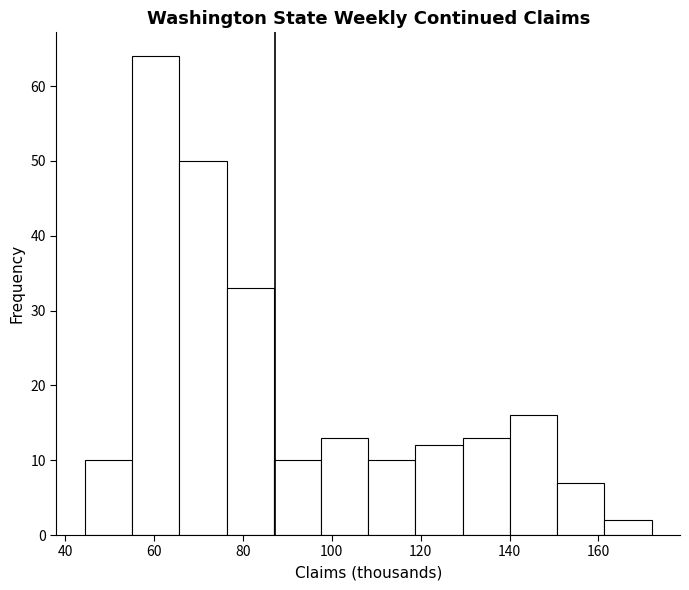

Reading left to right, list every bar in this chart as the range it spans on the x-axis followed by its height. Neither the bar edges nor the heights are printed on the chart, so give them approximately, as read against the axes.

44 to 56: 10
56 to 66: 64
66 to 76: 50
76 to 86: 33
86 to 98: 10
98 to 108: 13
108 to 118: 10
118 to 130: 12
130 to 140: 13
140 to 150: 16
150 to 162: 7
162 to 172: 2